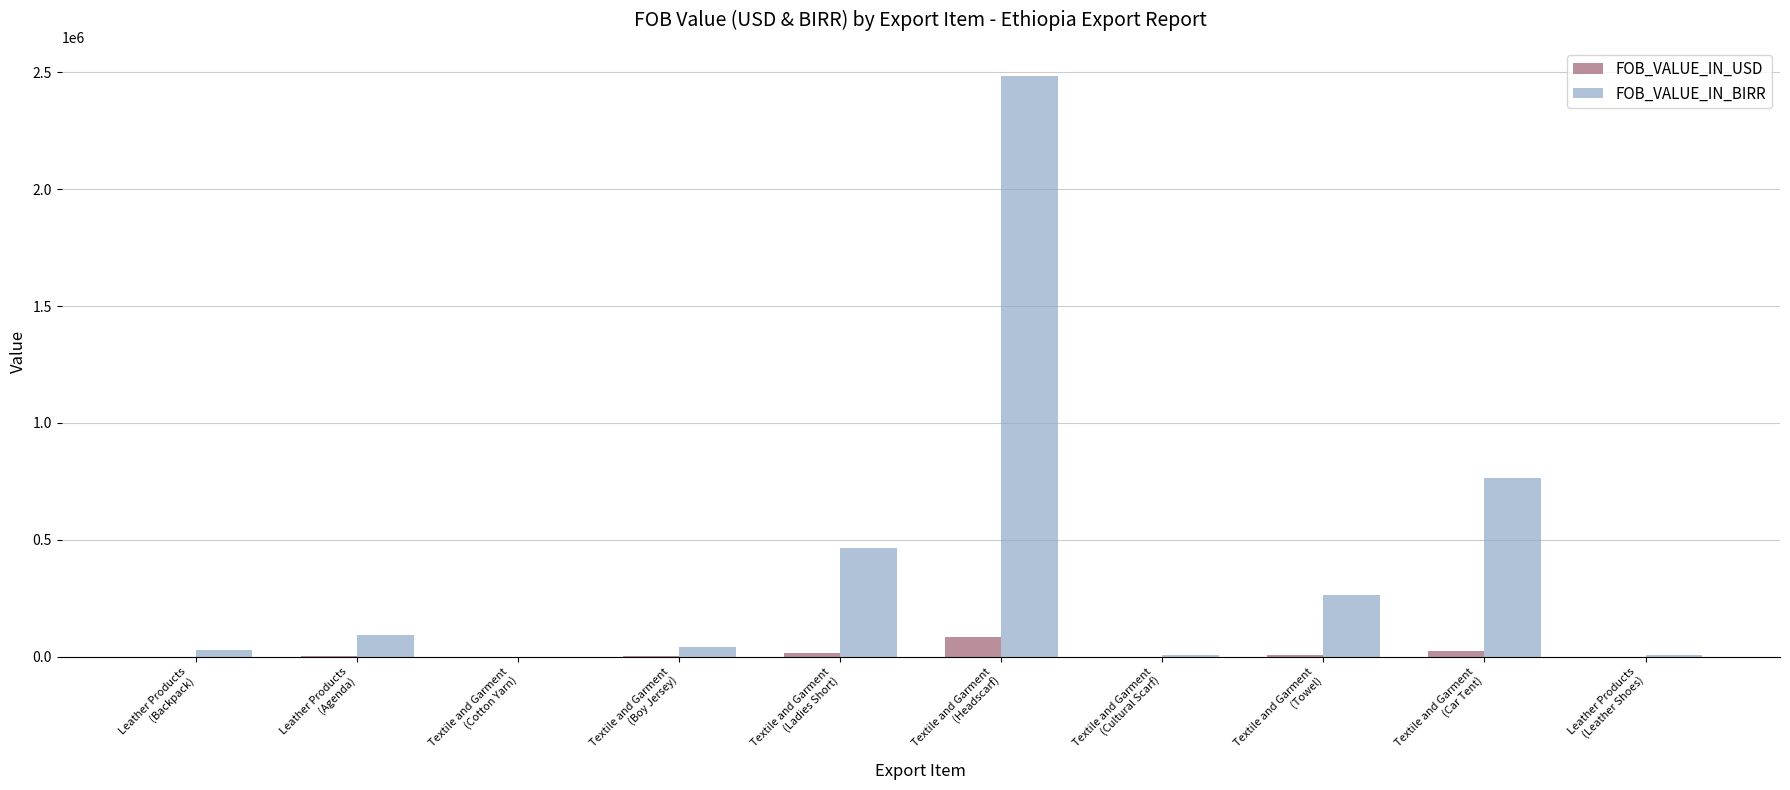

What is the maximum value shown in the chart?

2483750.0